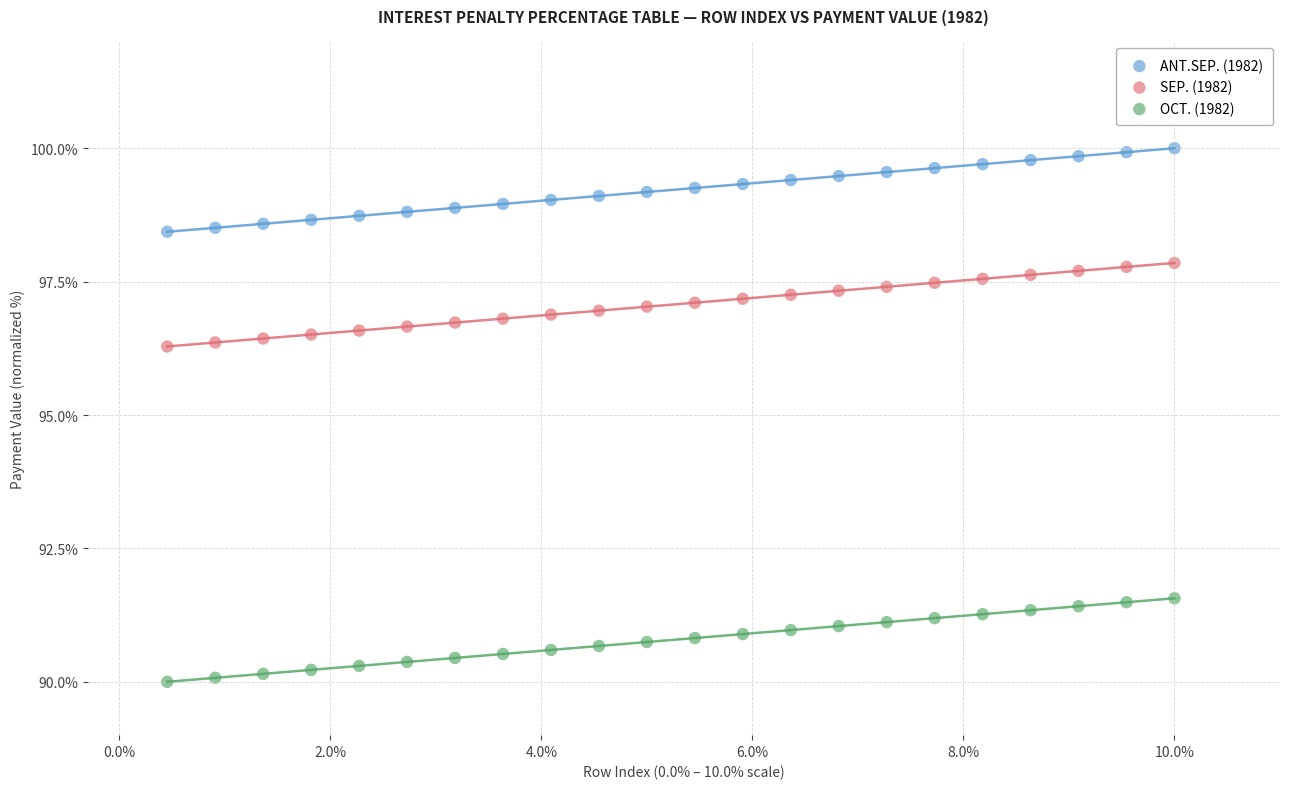

What are all the series names shown in the legend?

ANT.SEP. (1982), SEP. (1982), OCT. (1982)